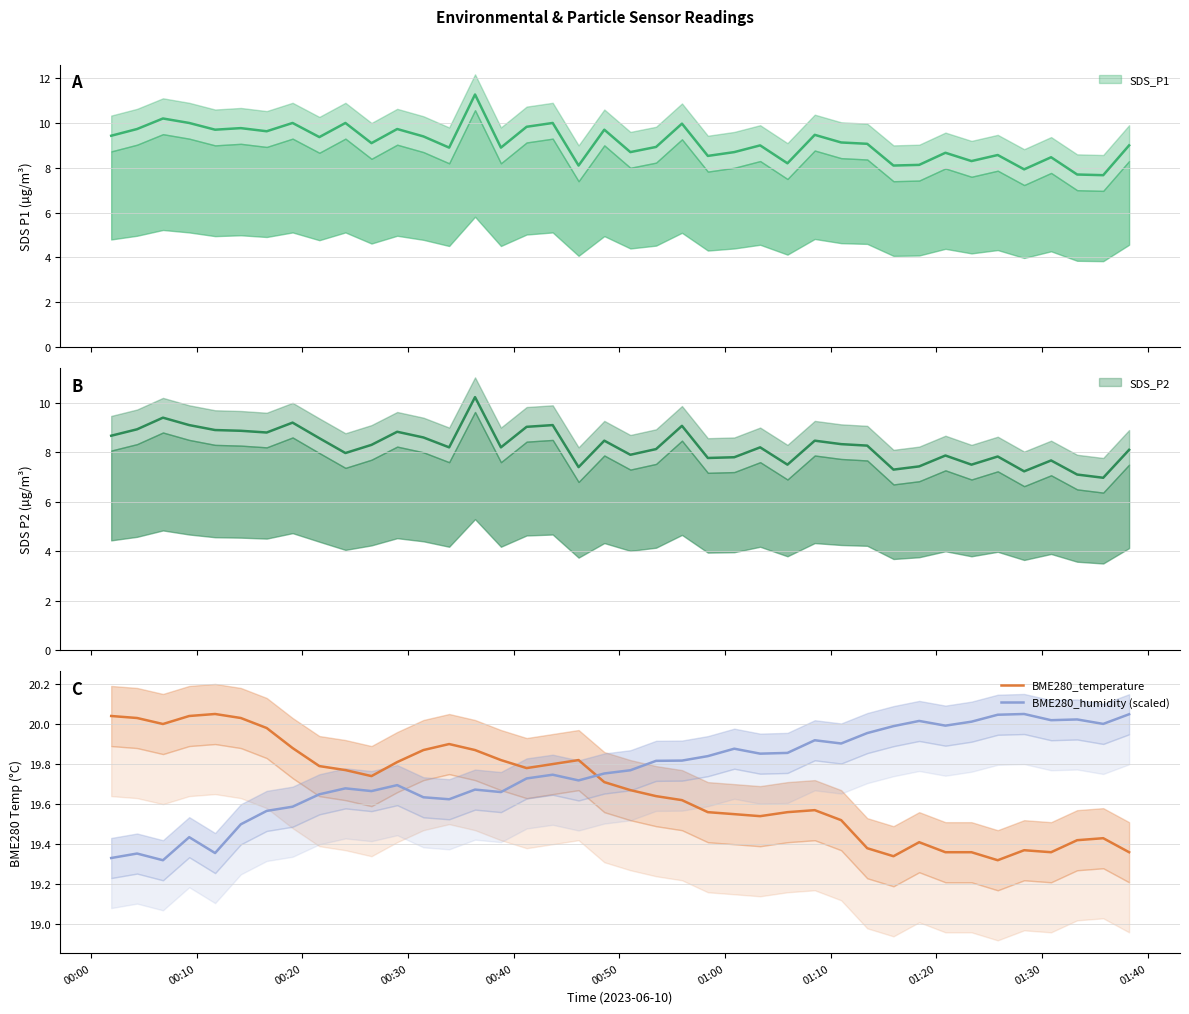

How many intersections are there between BME280_humidity (scaled) and BME280_temperature?

1